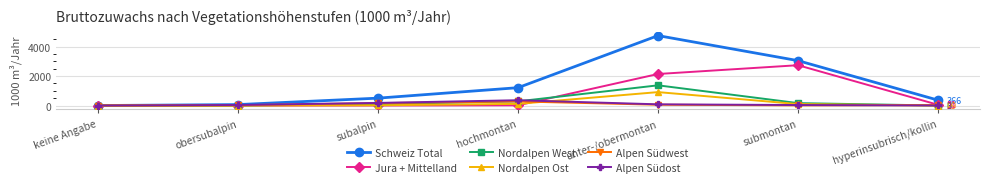

Where is Schweiz Total nearest to the value 2375?

submontan